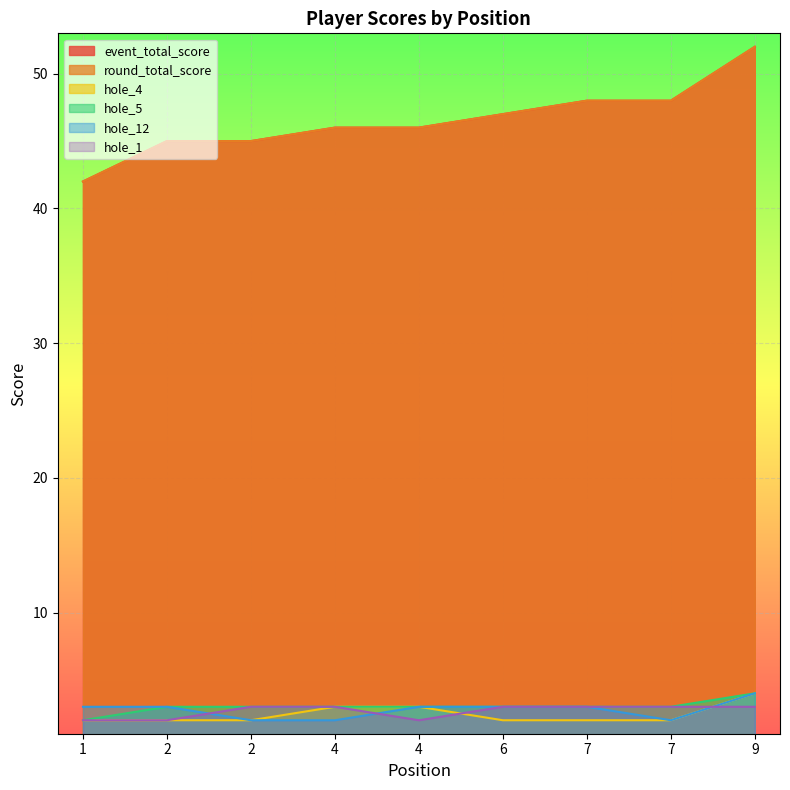

List the labels in order of event_total_score value, smallest first.

1, 2, 2, 4, 4, 6, 7, 7, 9